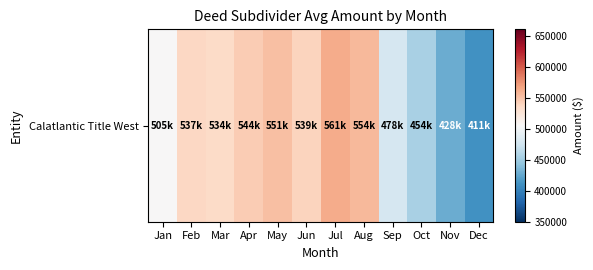

Where is the data nearest to the value 486804?

Sep